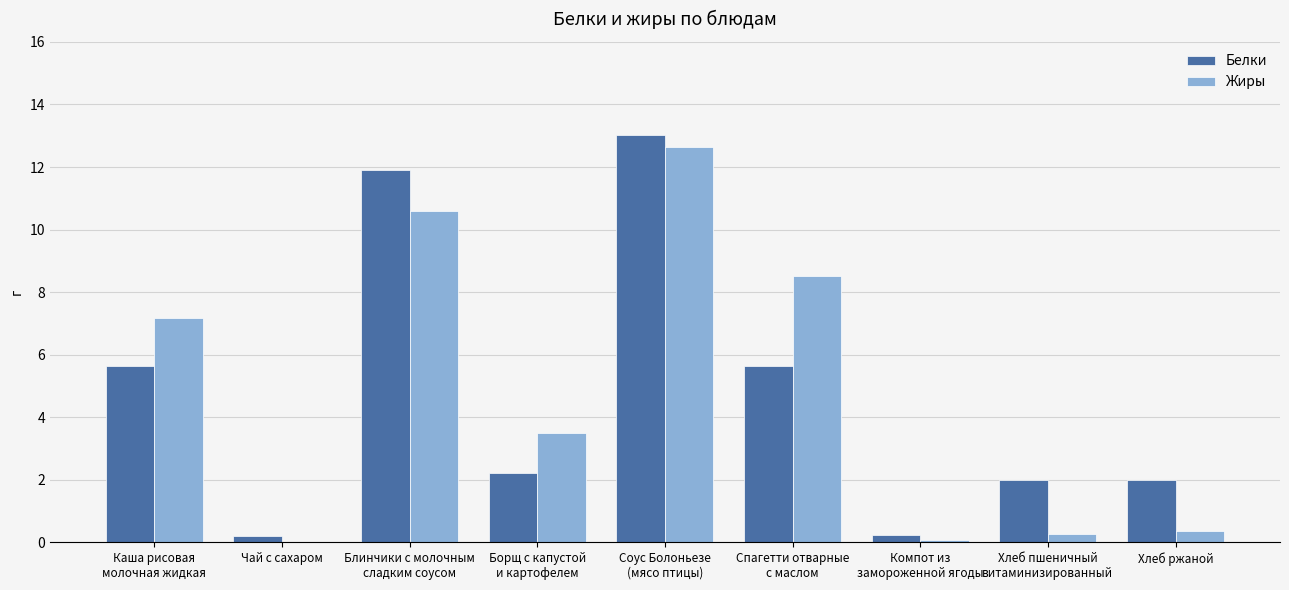

Are the bars horizontal?

No